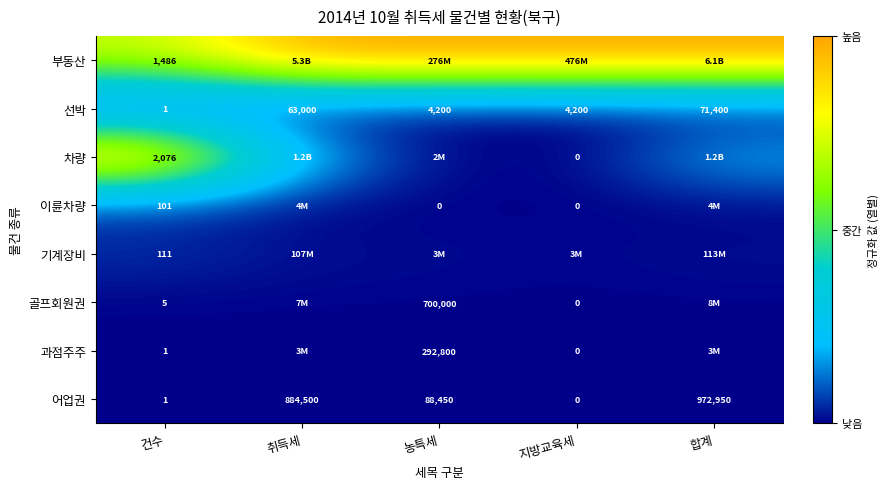

At which label does 어업권 reach its minimum?

지방교육세